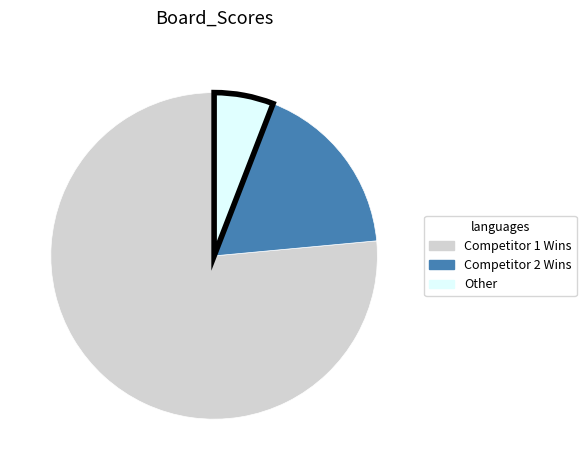

How many segments does this pie chart have?

3